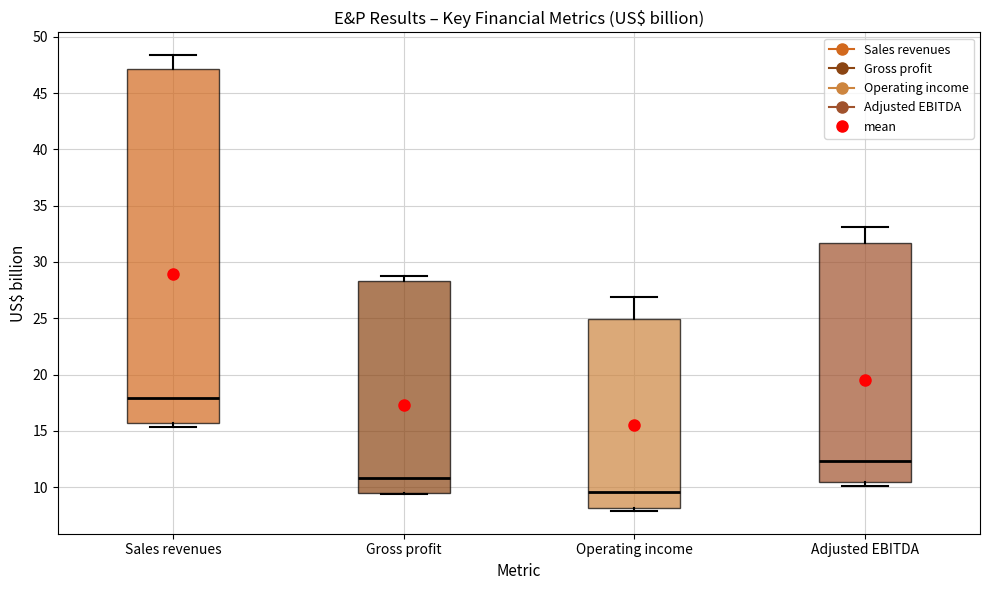

Which box is the tallest, from its lower edge to its upper edge?

Sales revenues